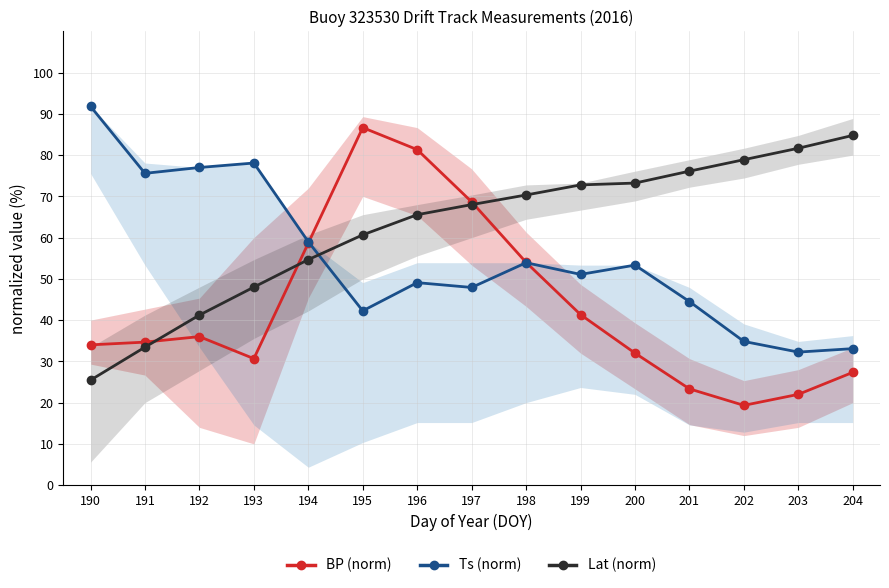

Reading left to right, transcribe all the data shown in this chart.

BP (norm): 34.0	34.7	36.0	30.7	58.7	86.7	81.3	68.7	54.0	41.3	32.0	23.3	19.3	22.0	27.3
Ts (norm): 91.8	75.6	77.0	78.1	59.0	42.3	49.1	47.9	53.9	51.1	53.3	44.5	34.8	32.2	33.1
Lat (norm): 25.4	33.4	41.2	48.0	54.7	60.7	65.6	68.0	70.3	72.8	73.2	76.1	78.9	81.7	84.8